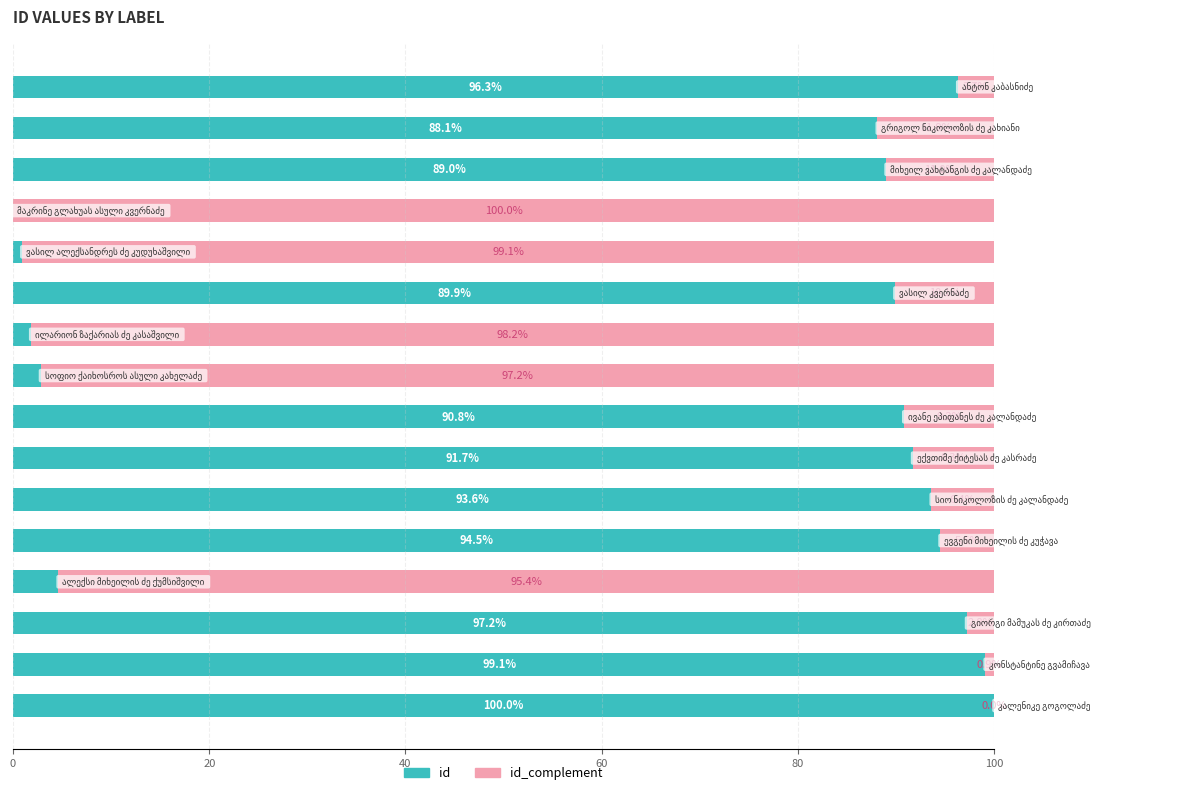

What is the highest value of the id series?

100.0